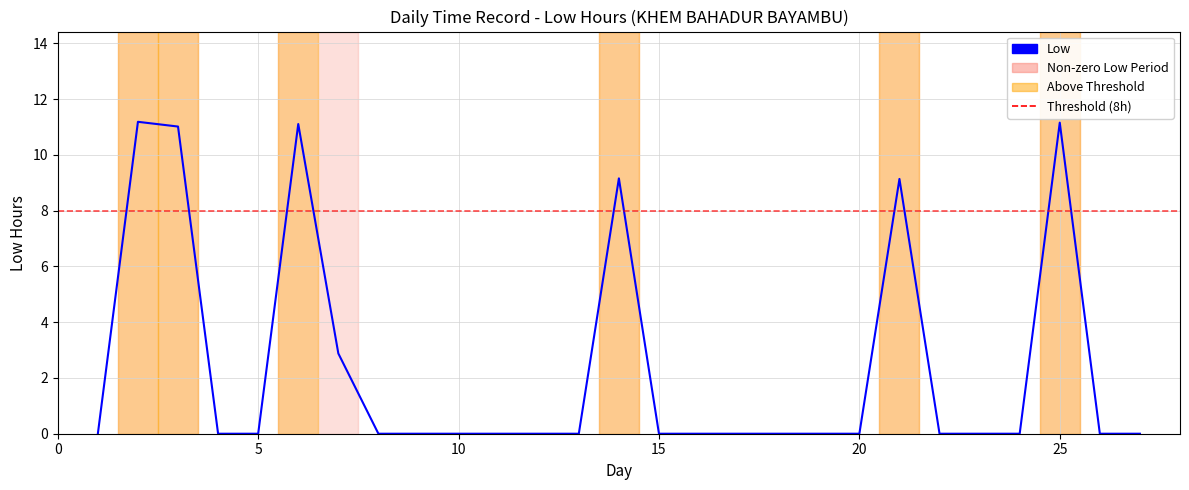

The chart shows a value of 0.0 at 10. True or false?

True